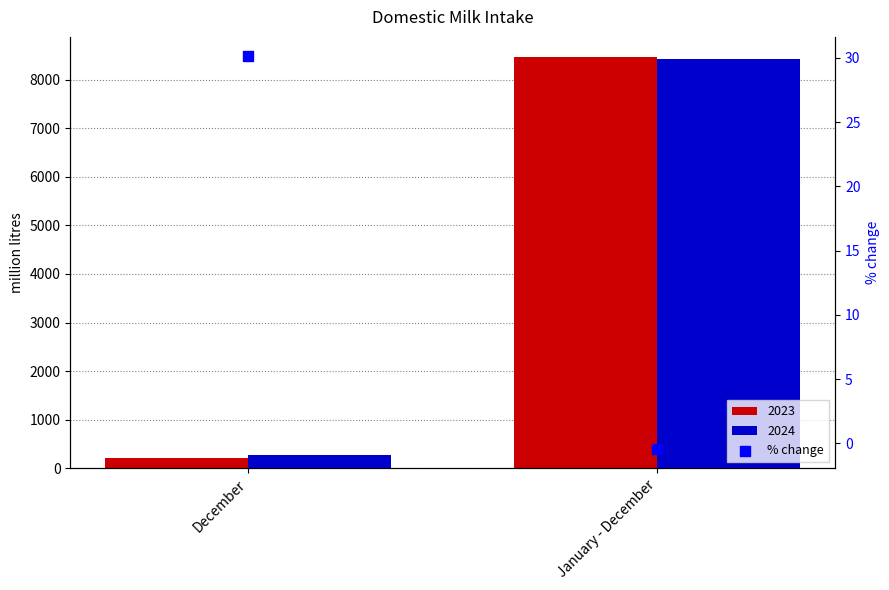

What is the change in value from December to January - December?

-30.5